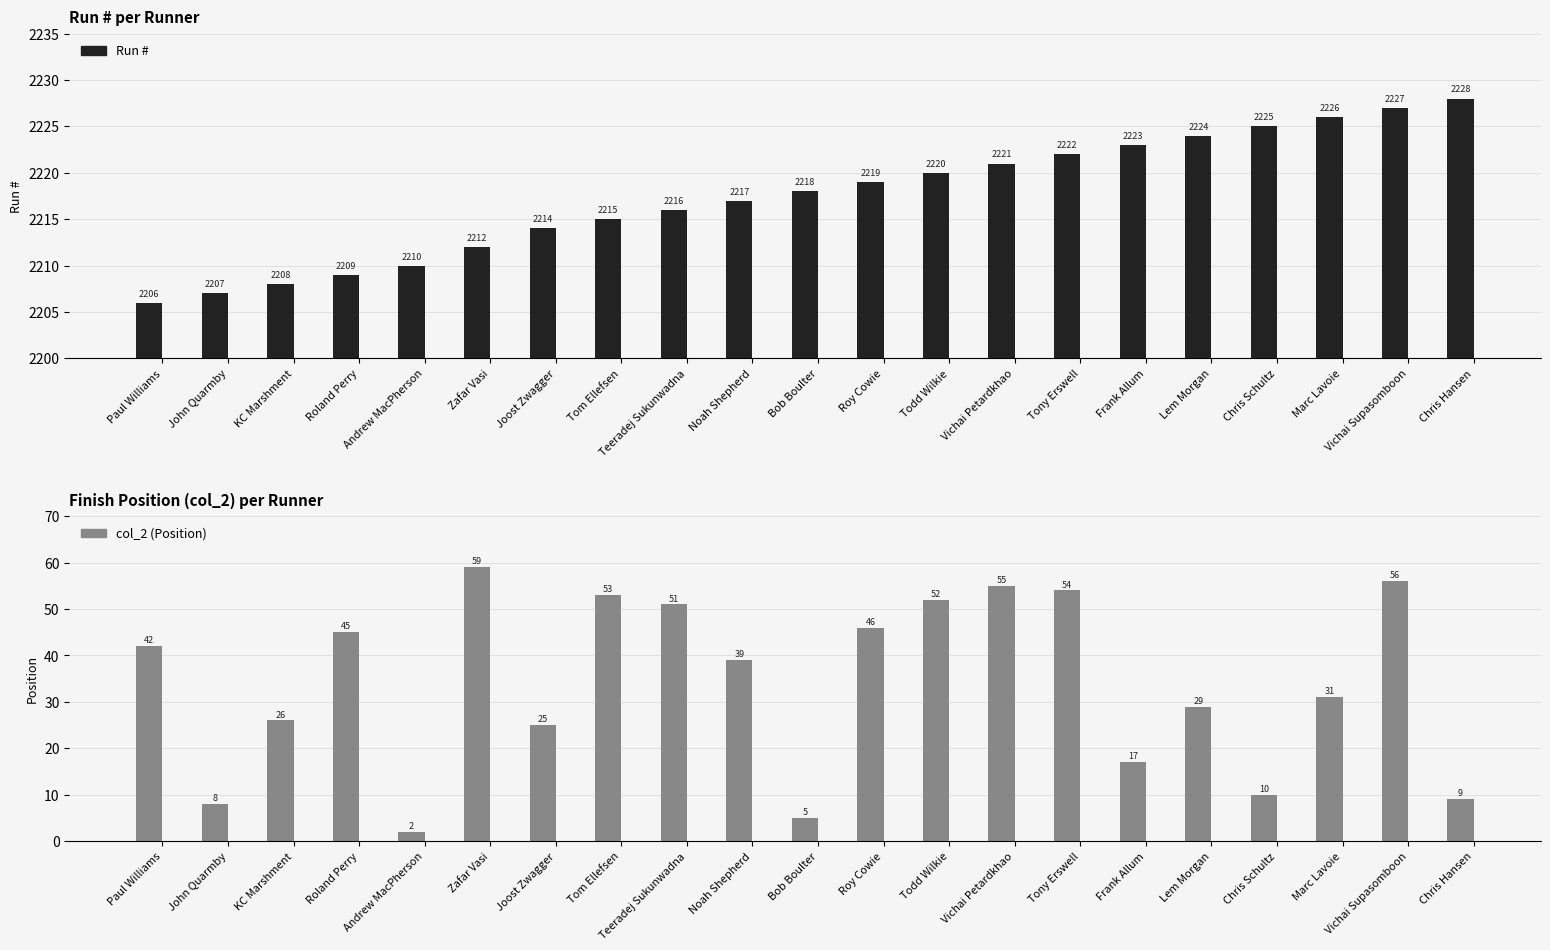

What is the difference between the maximum and minimum values in the Run # series?

22